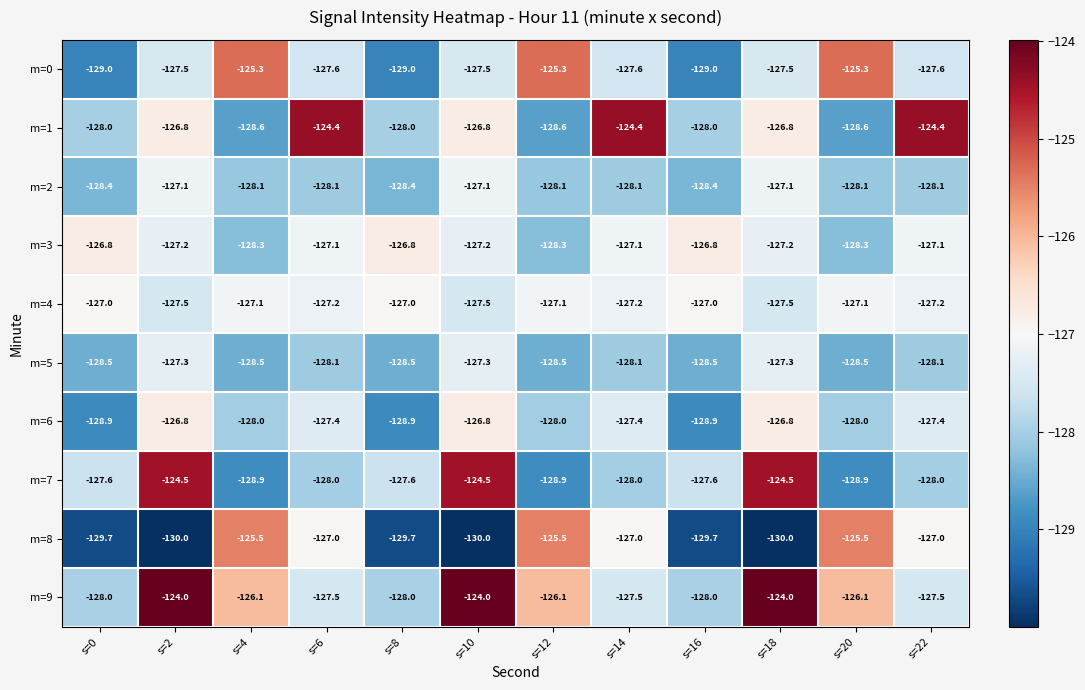

What is the difference between the highest and lowest values at s=6?

3.7